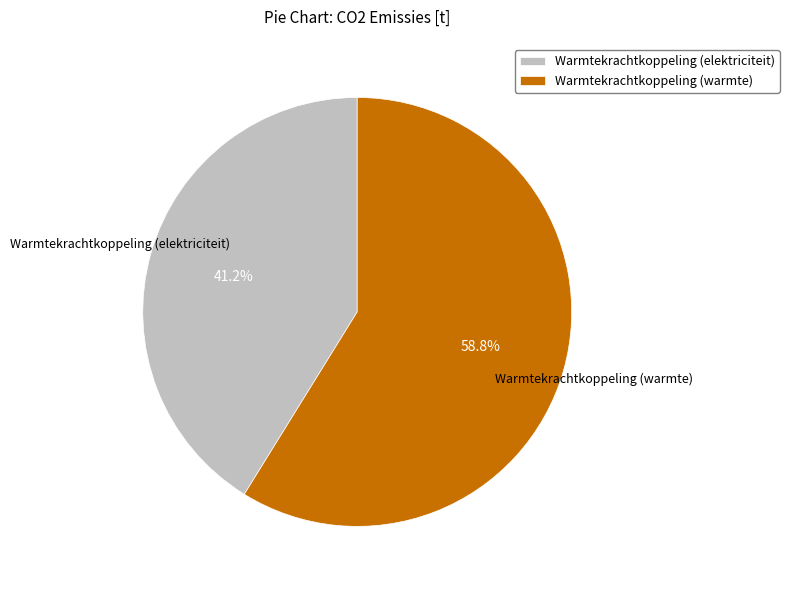

What is the smallest slice in the pie chart?

Warmtekrachtkoppeling (elektriciteit)